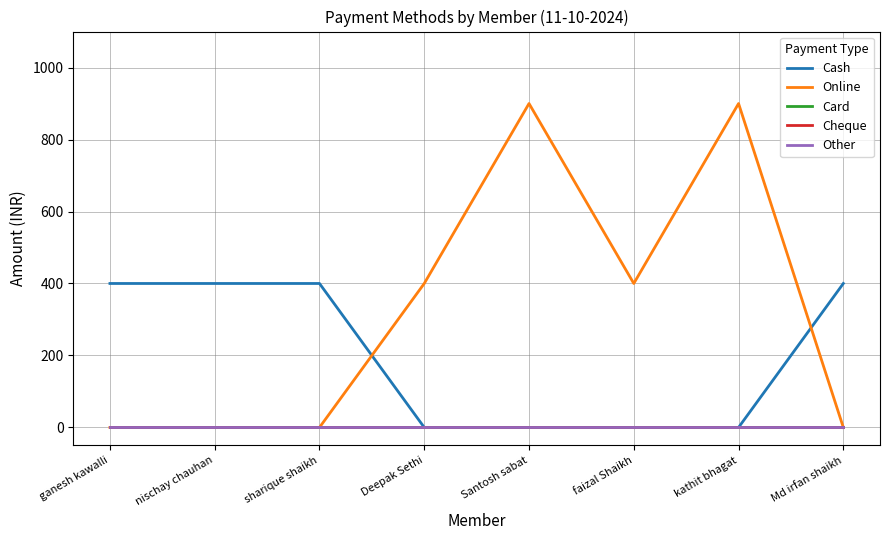

Reading left to right, extract all data points from this chart.

Cash: ganesh kawalli=400	nischay chauhan=400	sharique shaikh=400	Deepak Sethi=0	Santosh sabat=0	faizal Shaikh=0	kathit bhagat=0	Md irfan shaikh=400
Online: ganesh kawalli=0	nischay chauhan=0	sharique shaikh=0	Deepak Sethi=400	Santosh sabat=900	faizal Shaikh=400	kathit bhagat=900	Md irfan shaikh=0
Card: ganesh kawalli=0	nischay chauhan=0	sharique shaikh=0	Deepak Sethi=0	Santosh sabat=0	faizal Shaikh=0	kathit bhagat=0	Md irfan shaikh=0
Cheque: ganesh kawalli=0	nischay chauhan=0	sharique shaikh=0	Deepak Sethi=0	Santosh sabat=0	faizal Shaikh=0	kathit bhagat=0	Md irfan shaikh=0
Other: ganesh kawalli=0	nischay chauhan=0	sharique shaikh=0	Deepak Sethi=0	Santosh sabat=0	faizal Shaikh=0	kathit bhagat=0	Md irfan shaikh=0